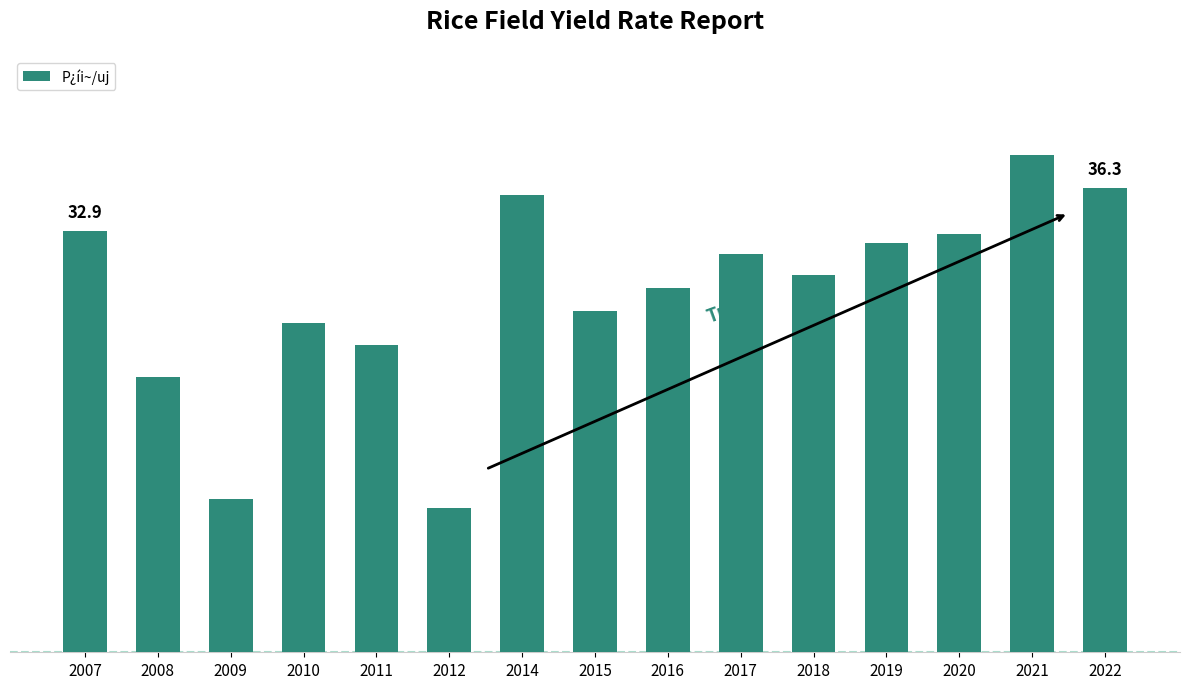

Does the chart contain any negative values?

No